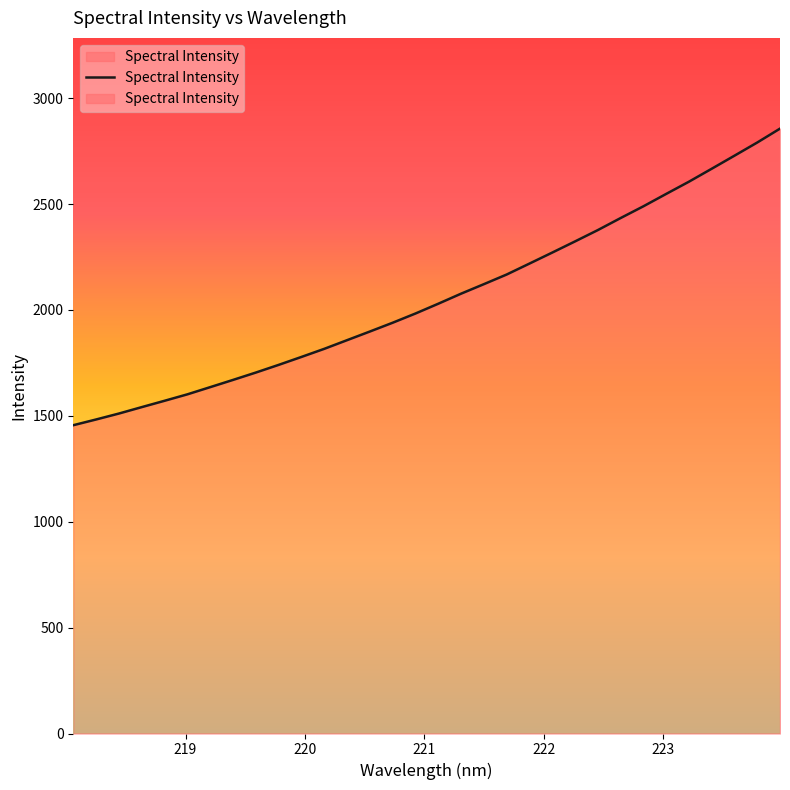

True or false: the data shows 1541.2 at 218.6332.

True